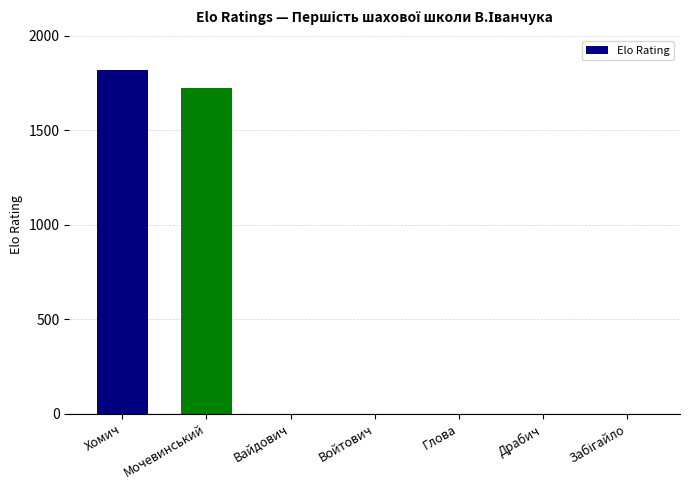

Which has a higher value, Хомич or Драбич?

Хомич